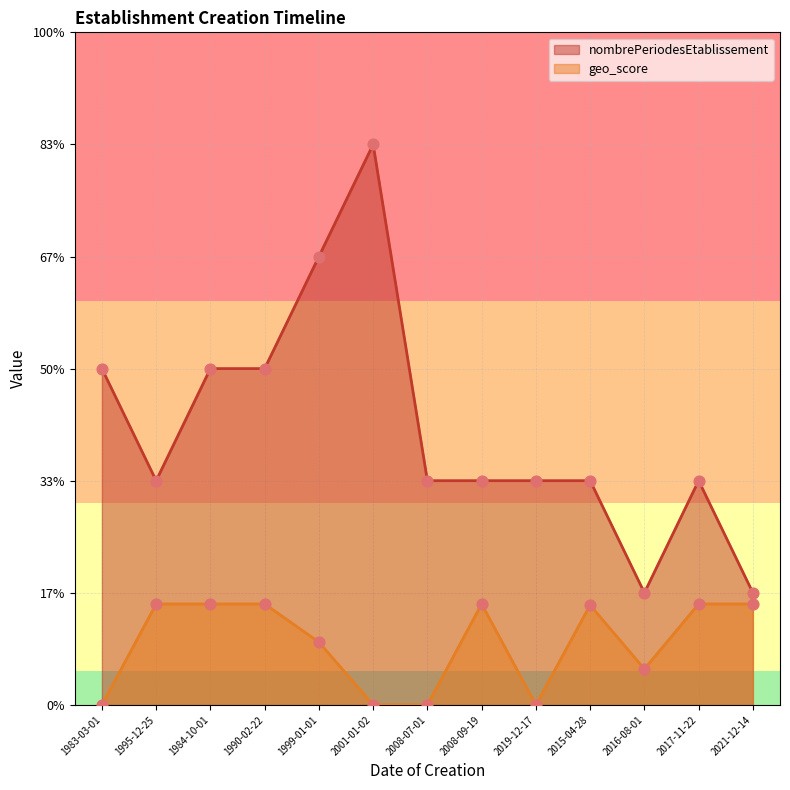

What is the total value across all series at 1990-02-22?

3.9